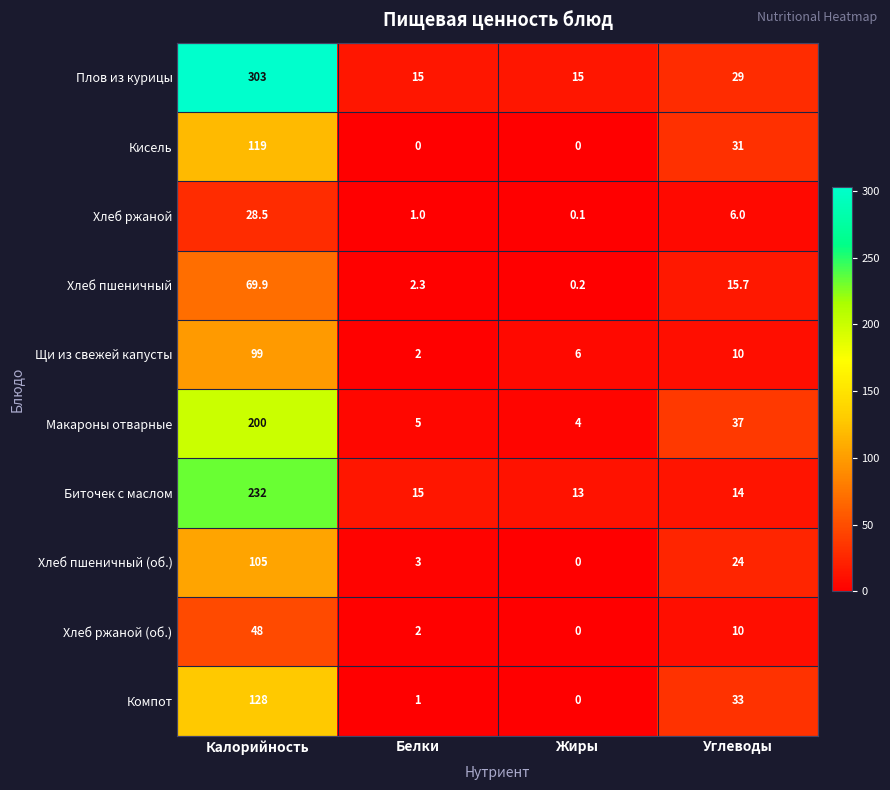

The value of Хлеб ржаной (об.) at Калорийность is 48.0. True or false?

True